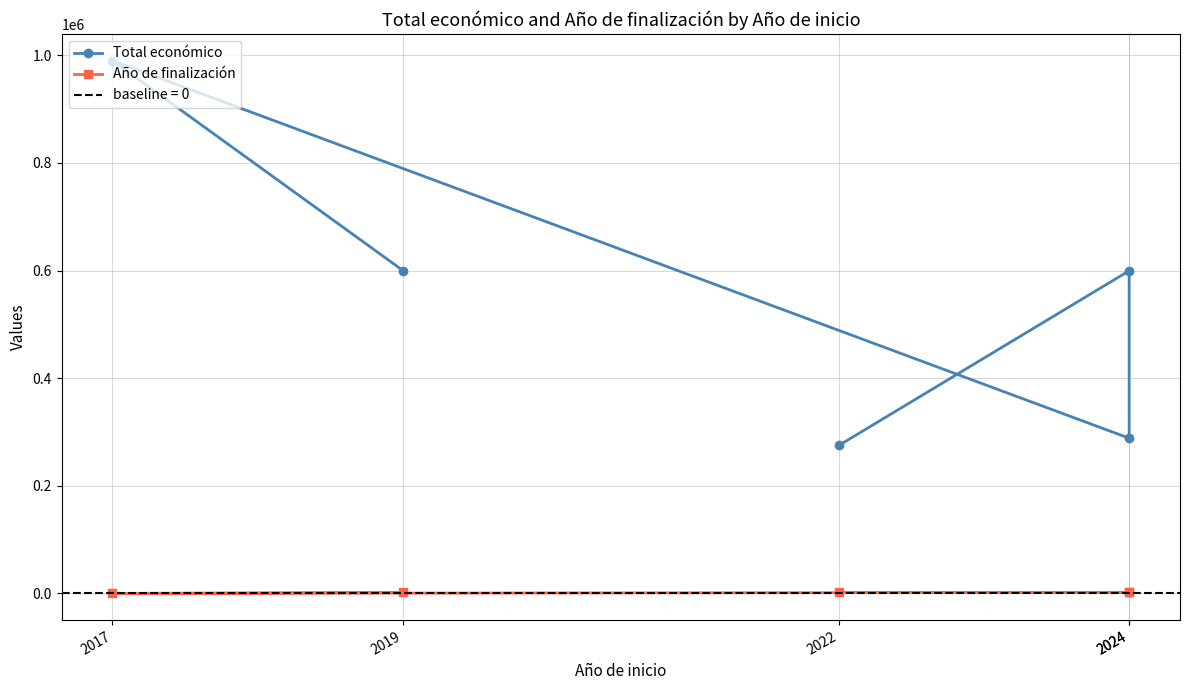

Reading right to left, extract all data points from this chart.

Total económico: 599962	989973	288442	599540	274899
Año de finalización: 2020	0	2025	2027	2023